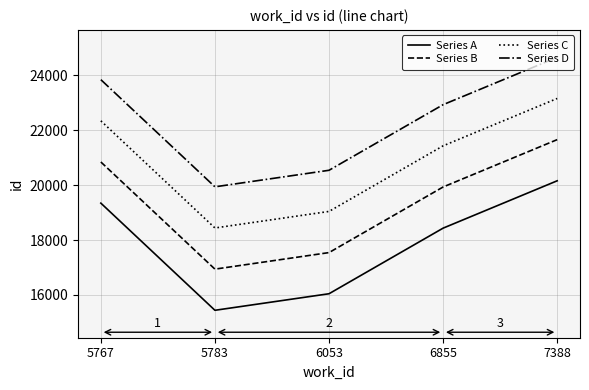

The Series B series shows 23149.4 at 5783. True or false?

False